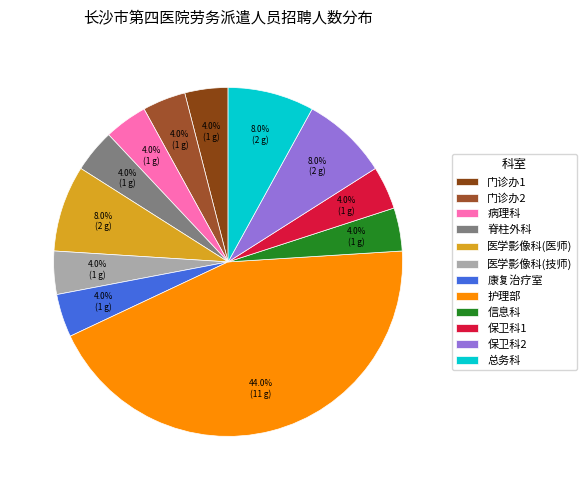

Combined, what portion of the pie is 总务科 and 康复治疗室?

12.0%